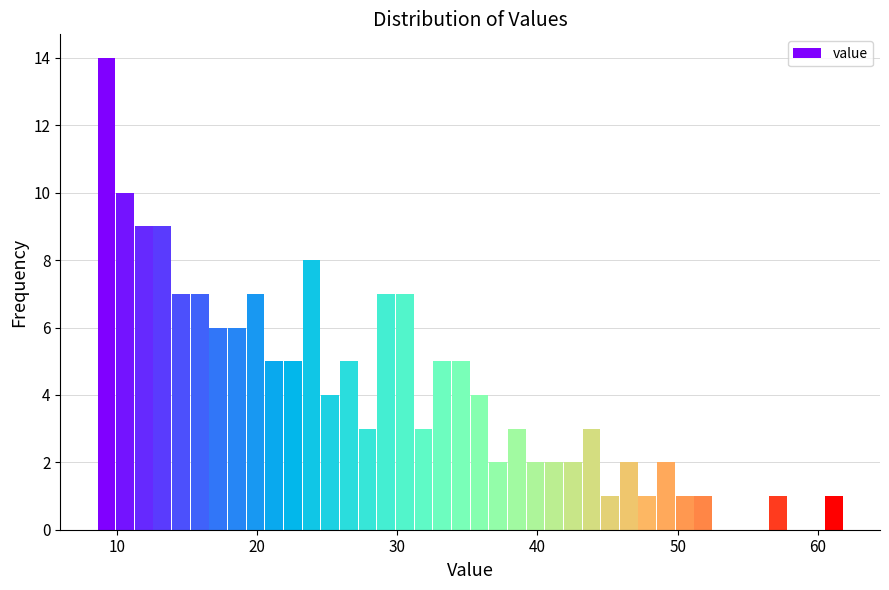

Read against the x-axis, roughly where is the centre of the tallest bar?

9